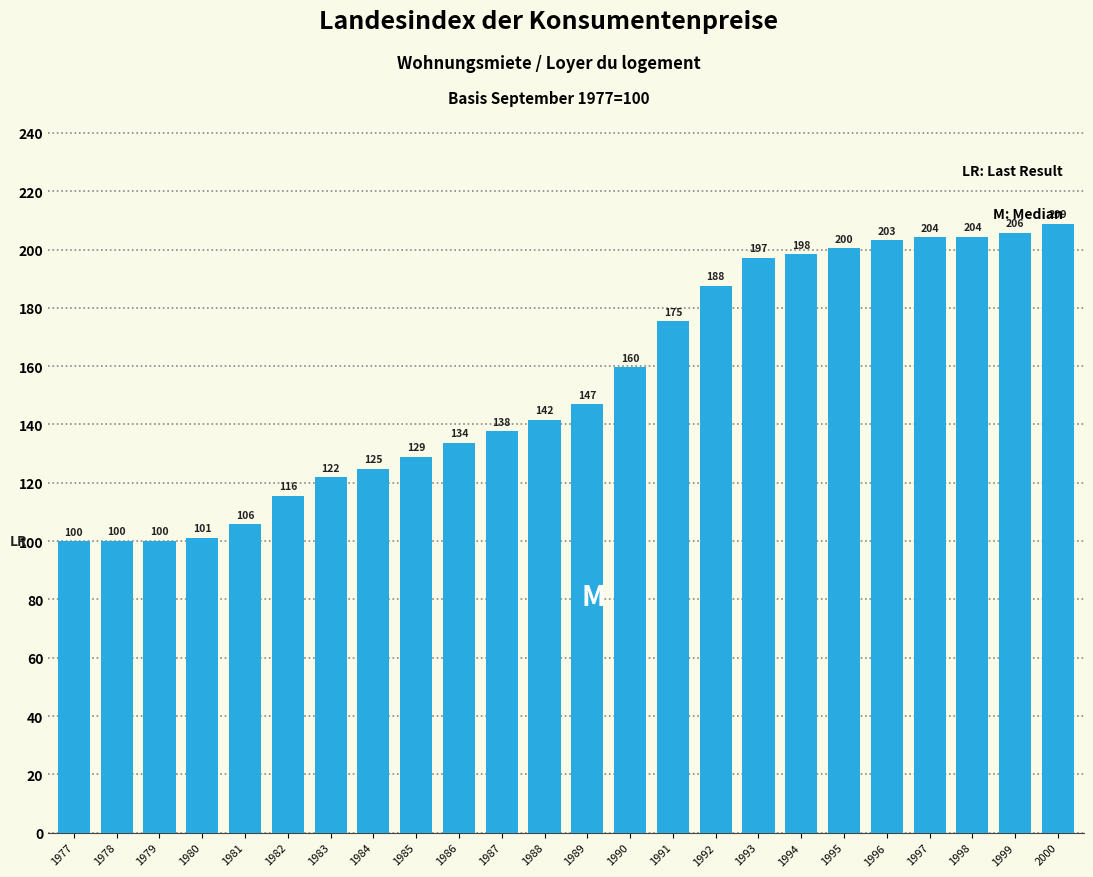

What is the value of the 15th bar from the left?

175.4